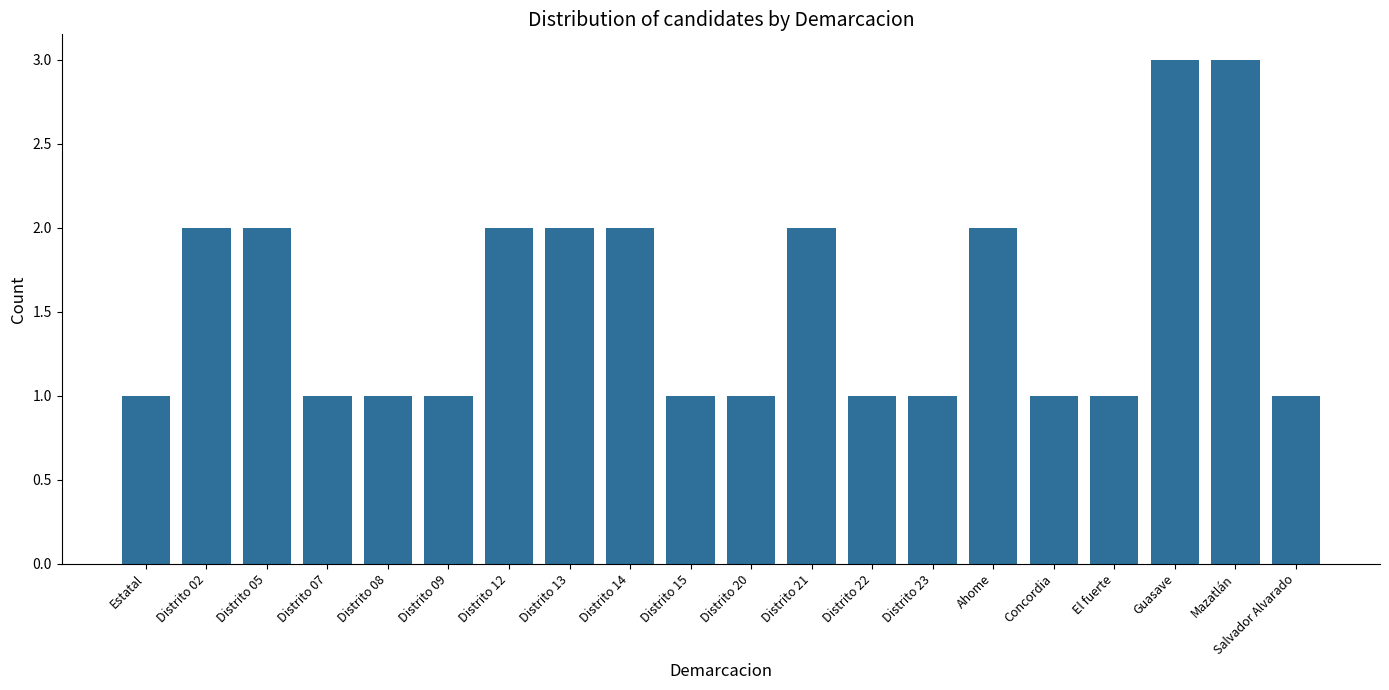

What is the greatest value displayed?

3